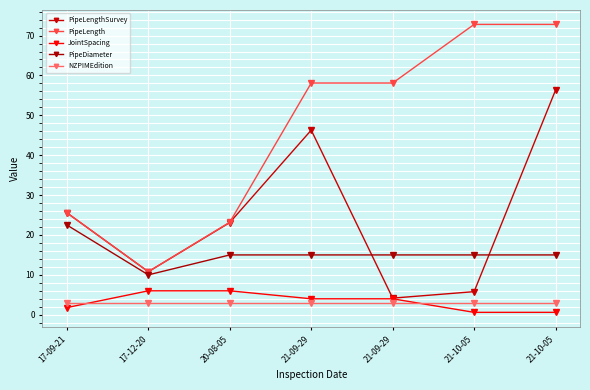

Is it true that PipeDiameter equals 22.5 at 17-09-21?

True